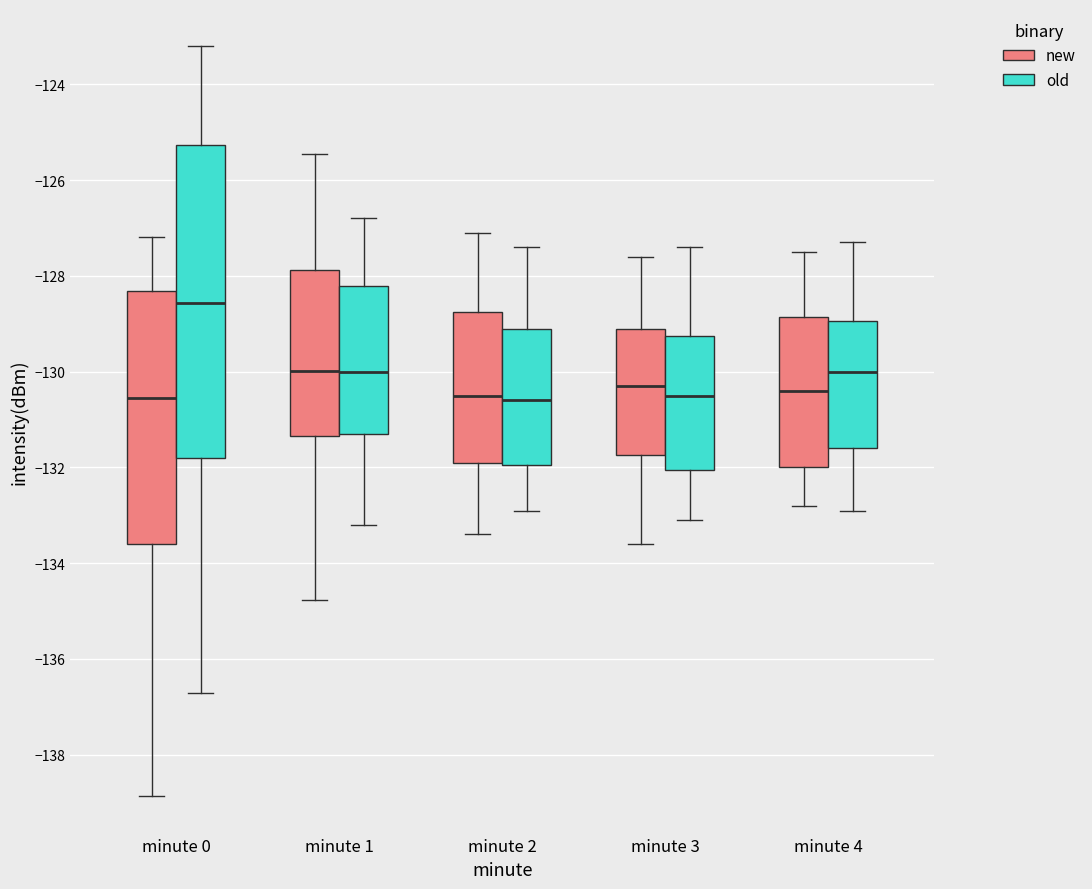

Which box is the tallest, from its lower edge to its upper edge?

minute 0 (old)